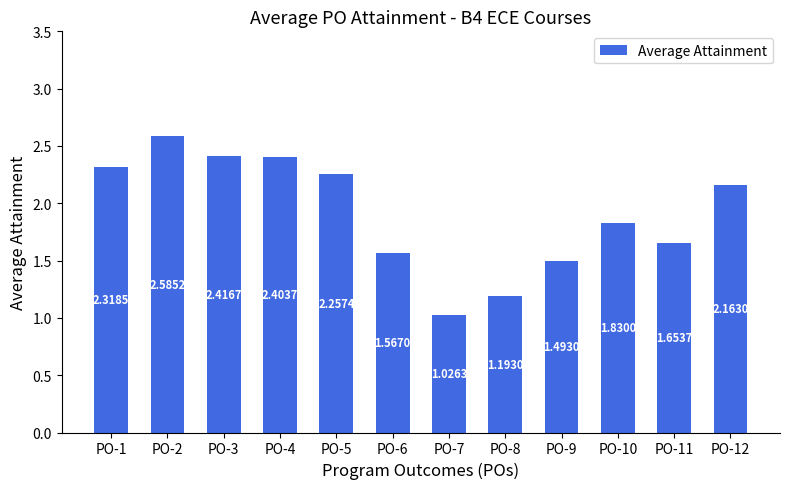

Approximately how many times larger is the value at PO-10 compared to PO-4?

0.8